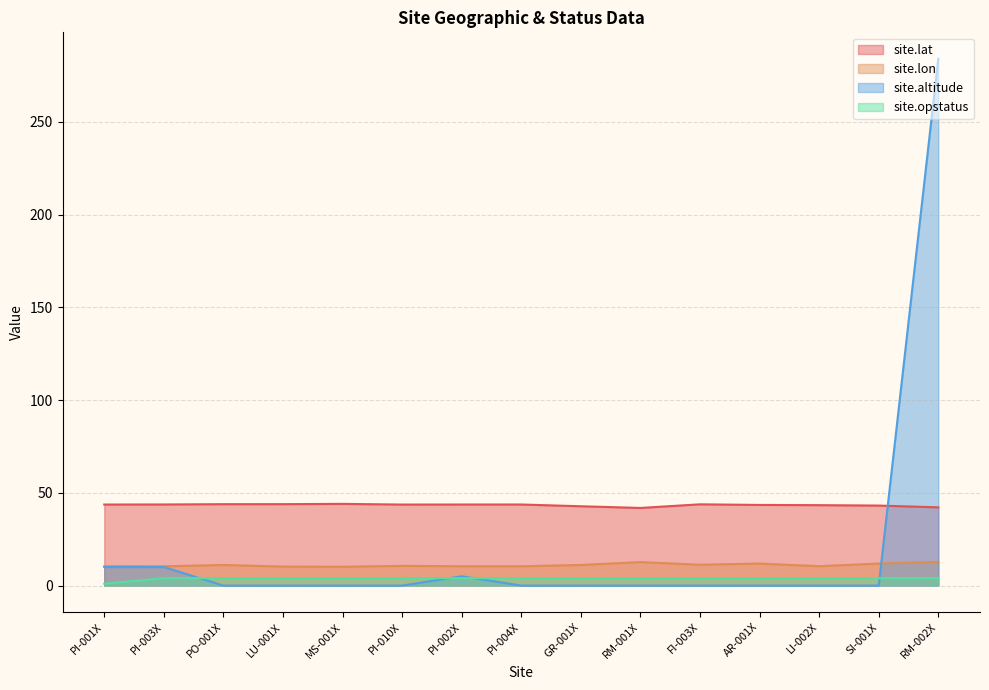

True or false: site.altitude and site.lat intersect in this chart.

True